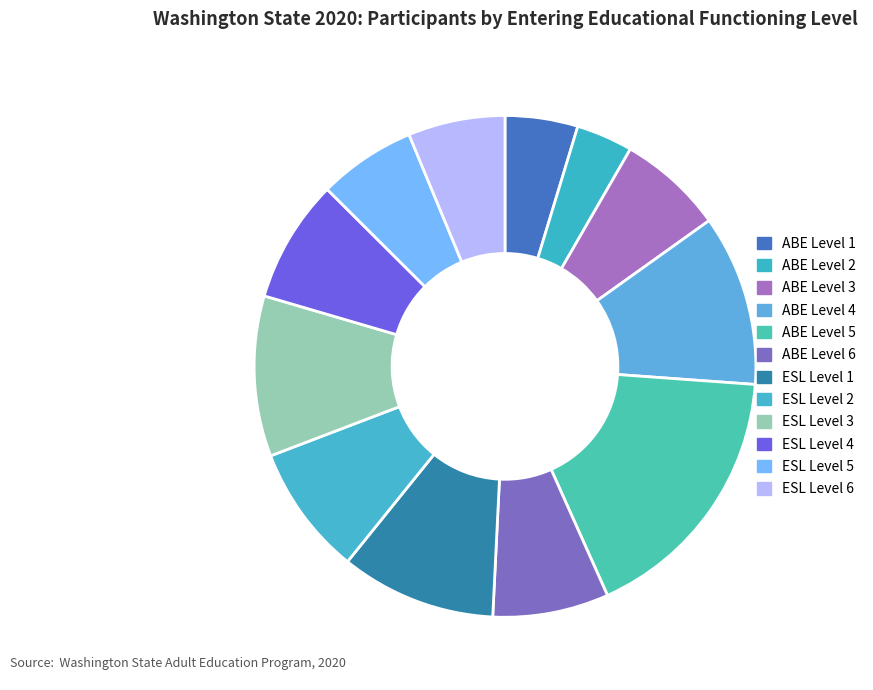

Which slice is the smallest?

ABE Level 2